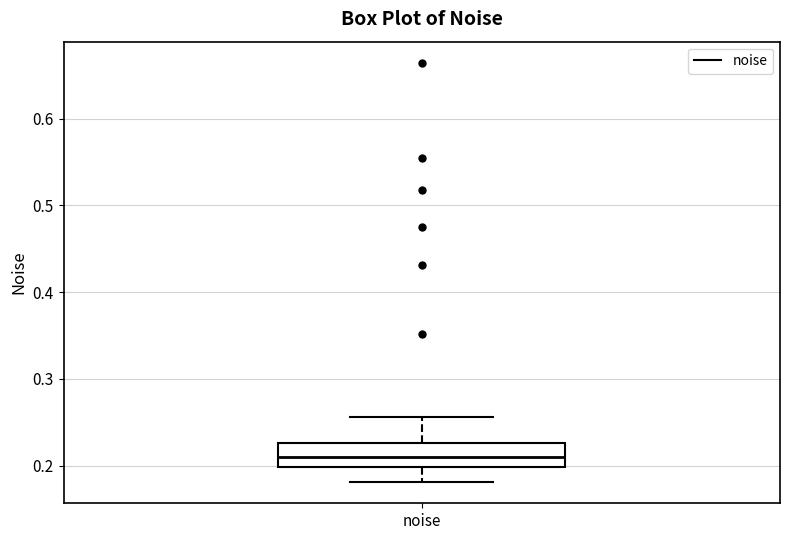

Transcribe this box plot: give where the median line is, the range the box spans, and where the two whiskers end, as read against the y-axis. The values are not printed on the chart, so give them approximately, as read against the axis.

median 0.21, box 0.20 to 0.23, whiskers 0.18 to 0.26